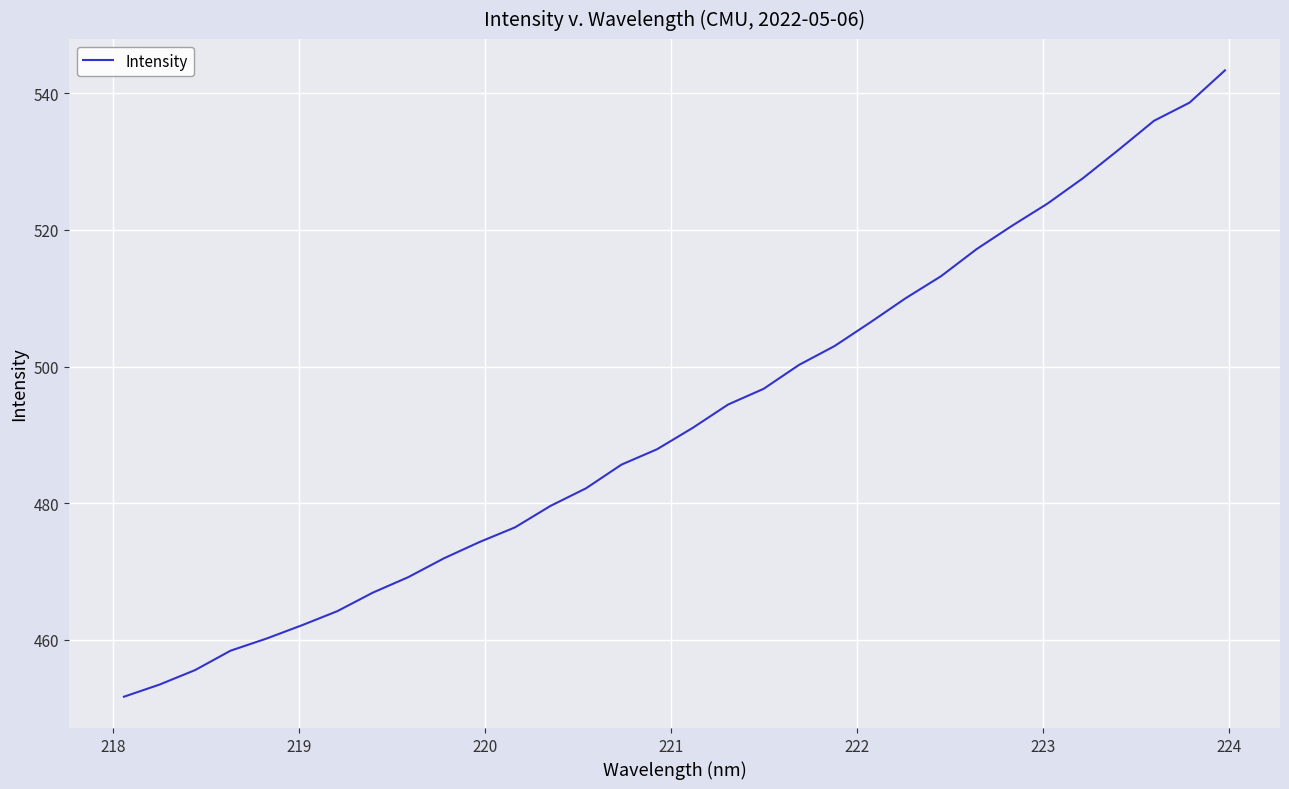

What is the smallest value displayed?

451.7